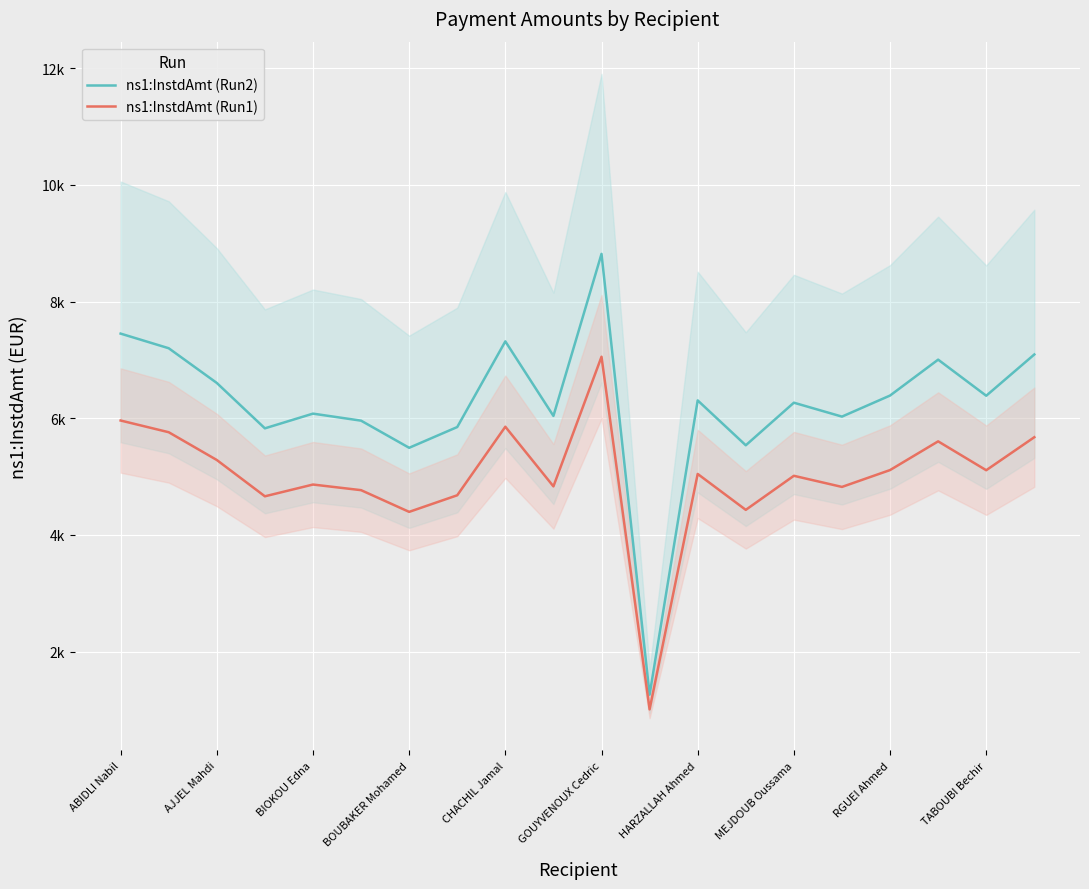

Count the number of categories in the chart.

20